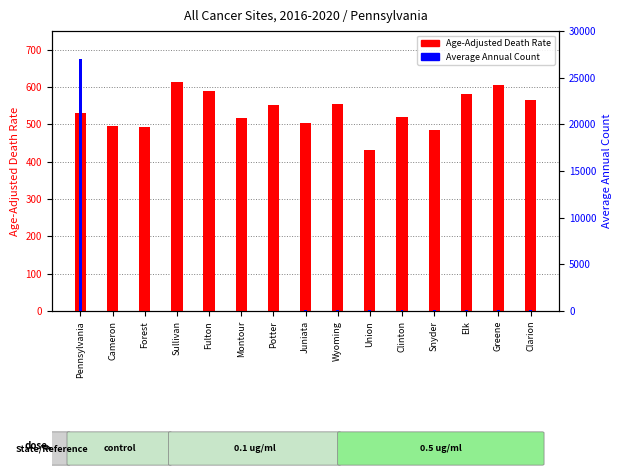

Is it true that Average Annual Count equals 46.0 at Potter?

True